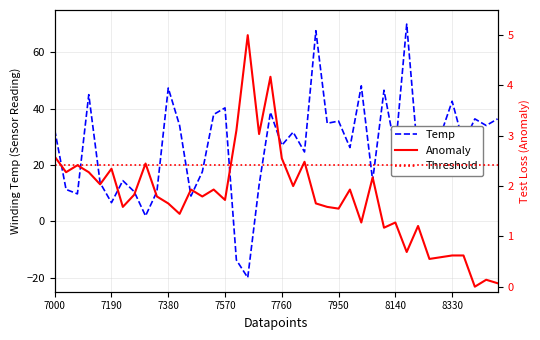

What is the difference between the maximum and minimum values in the Temp series?

90.0